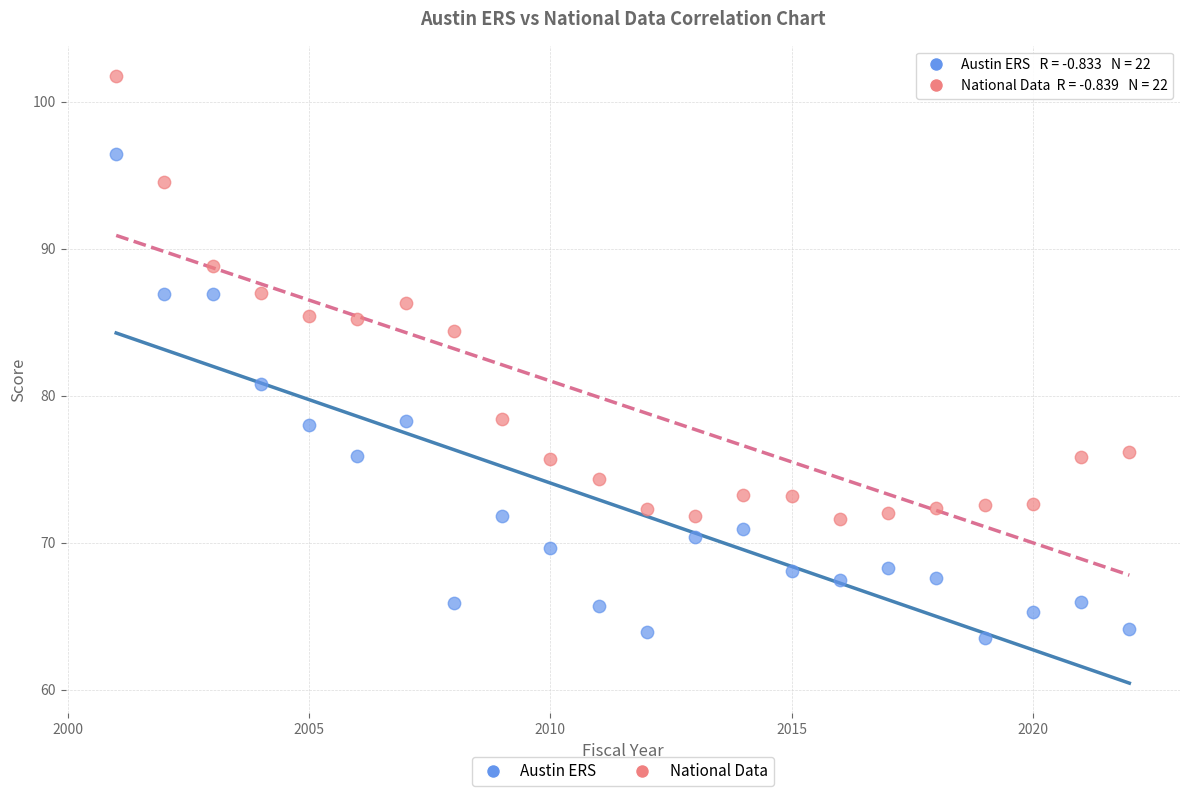

Which series contains the lowest Y value?

Austin ERS